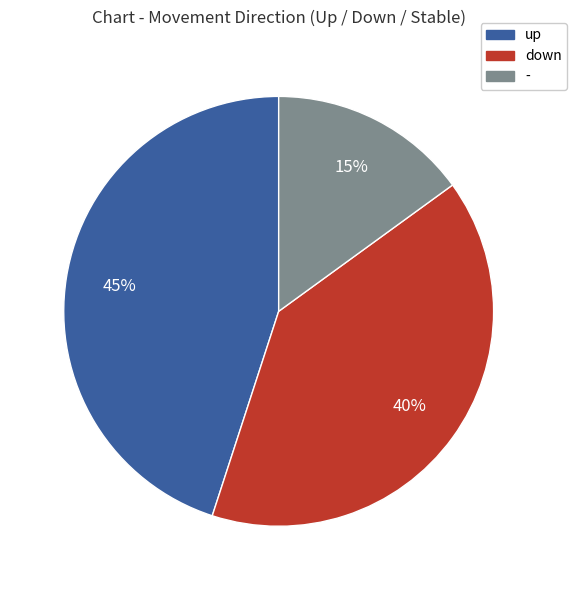

Is the sum of up and down greater than half?

Yes